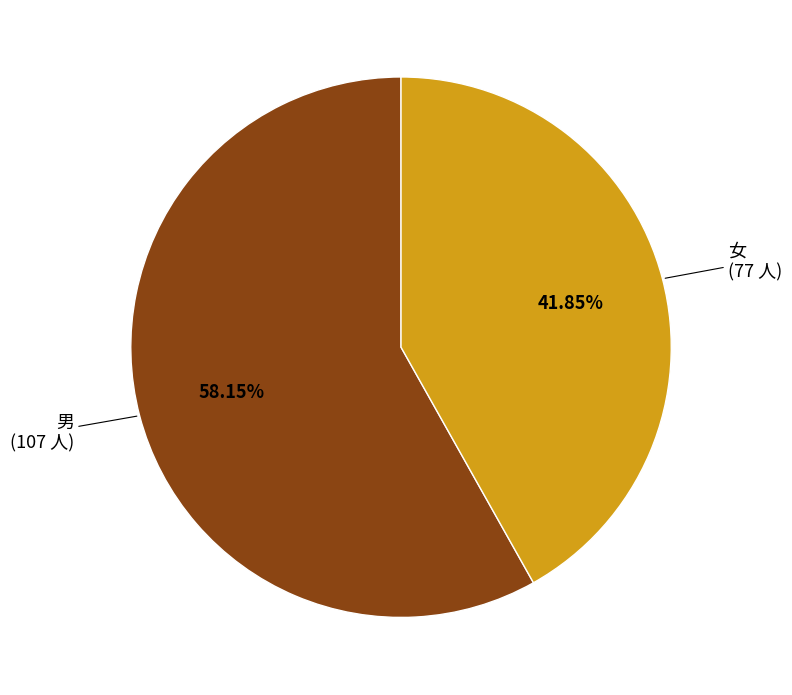

Does any single category account for the majority?

Yes